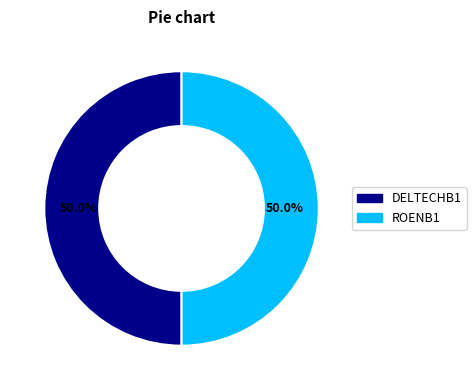

To the nearest percent, what is the average slice percentage?

50%